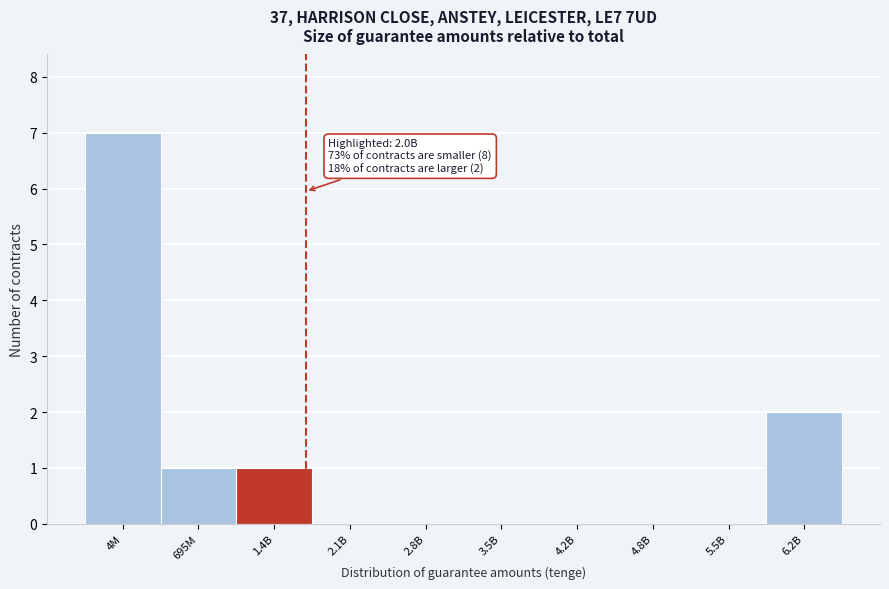

Reading left to right, transcribe all the data shown in this chart.

4M=7	695M=1	1.4B=1	2.1B=0	2.8B=0	3.5B=0	4.2B=0	4.8B=0	5.5B=0	6.2B=2